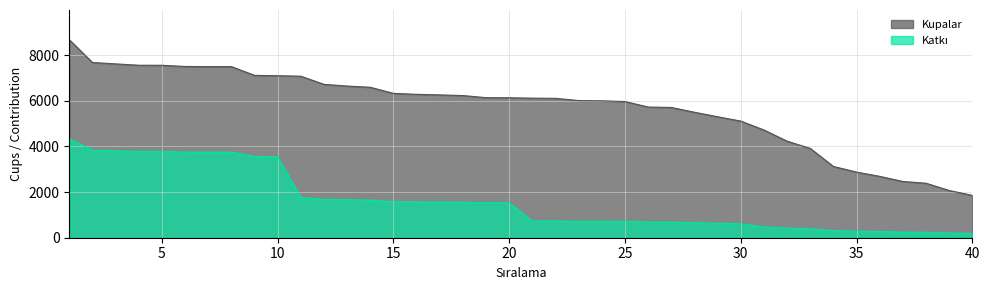

How many data points in Kupalar are above 6134?

19